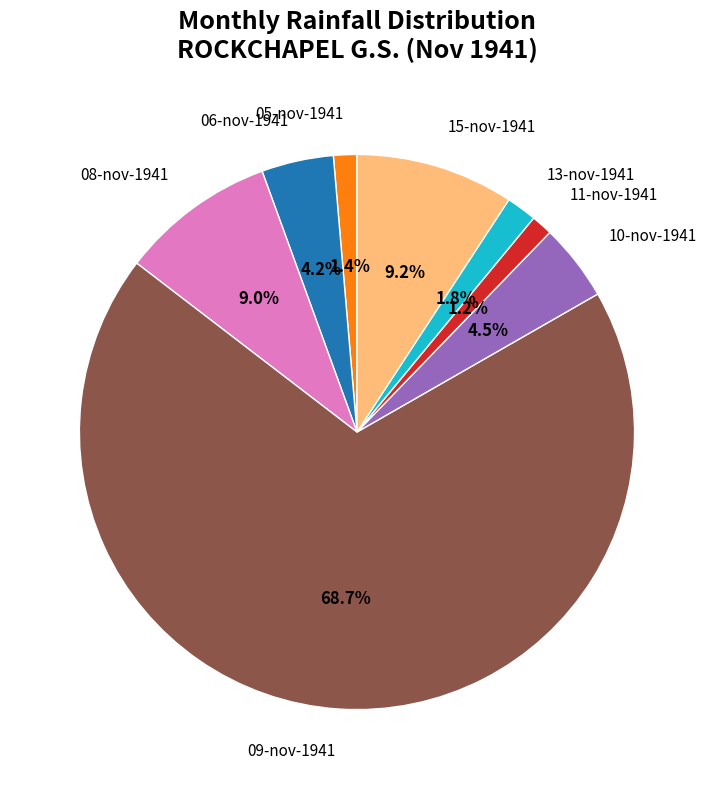

Is there any slice that represents more than half of the pie?

Yes